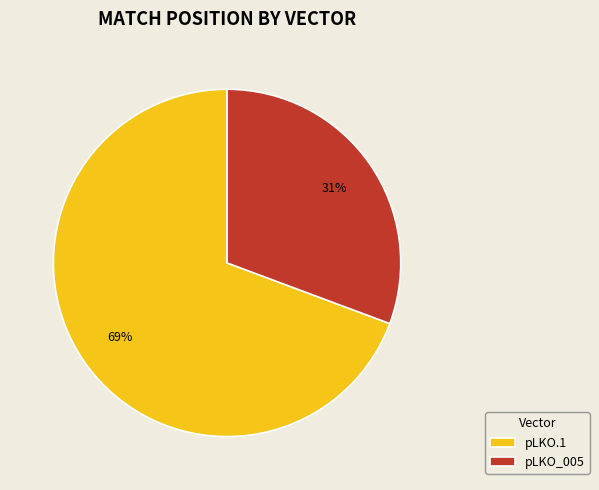

To the nearest percent, what is the combined percentage of pLKO.1 and pLKO_005?

100%